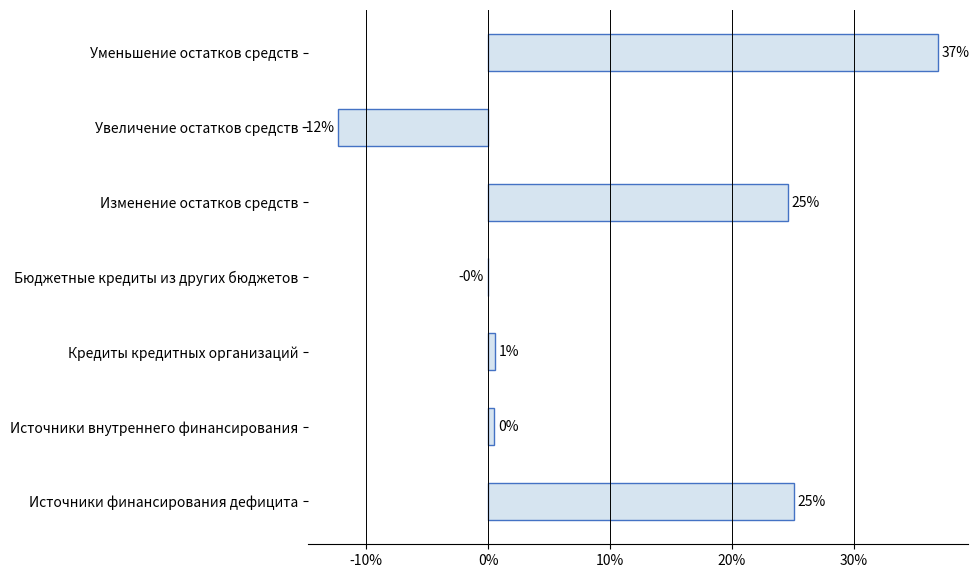

How many values are above zero?

5